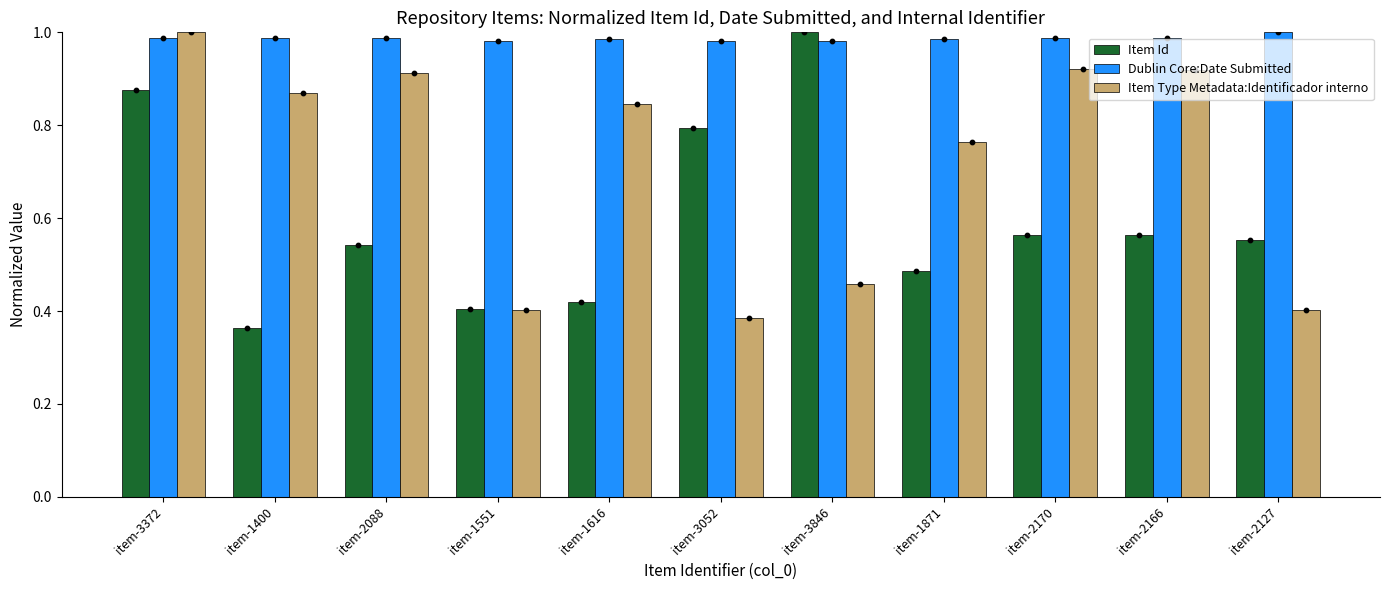

Which series has the largest total across all categories?

Dublin Core:Date Submitted